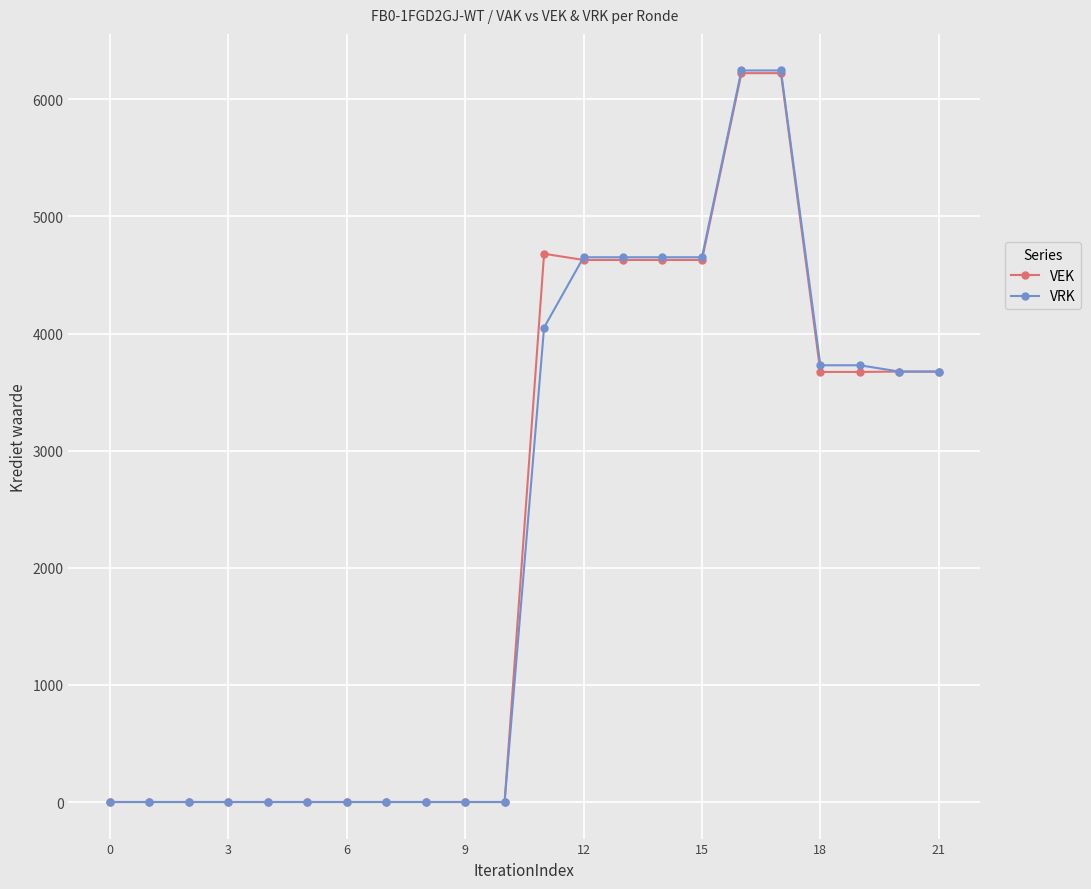

At how many categories does at least one series exceed 151?

11